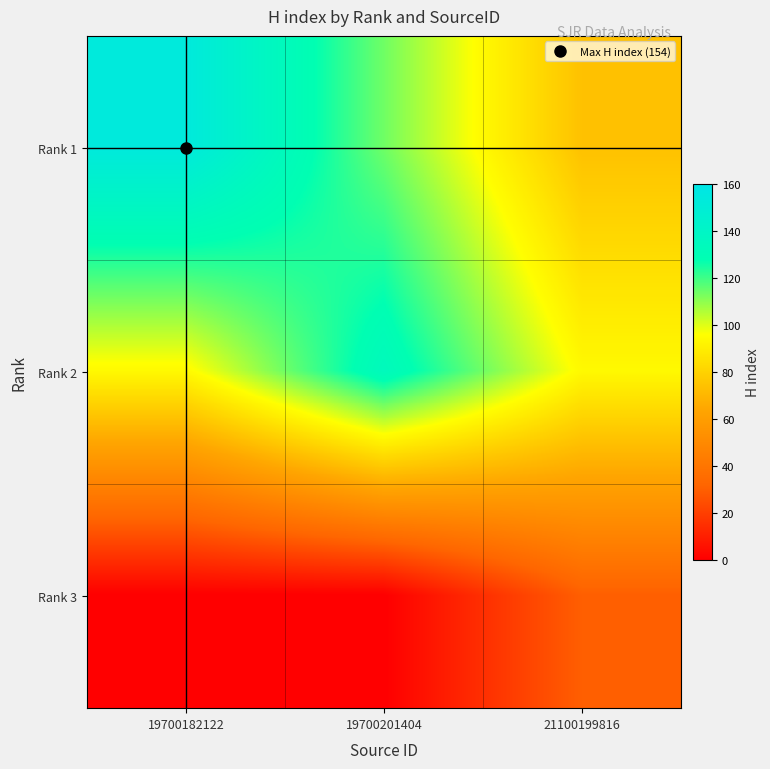

Rank the series at 21100199816 from lowest to highest value.

Rank 3, Rank 1, Rank 2